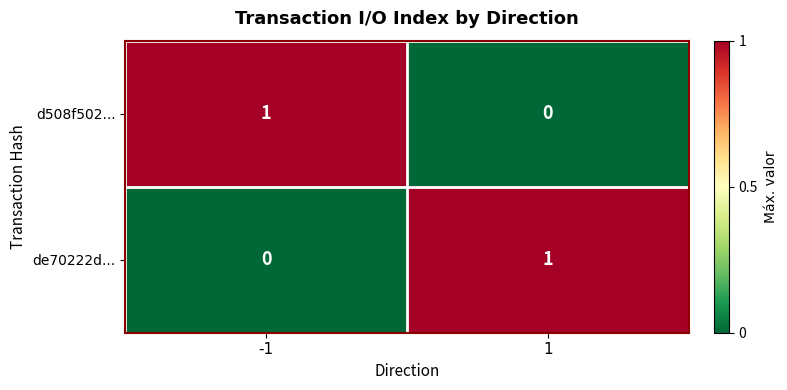

True or false: de70222d... has a value of 1 at 1.

True